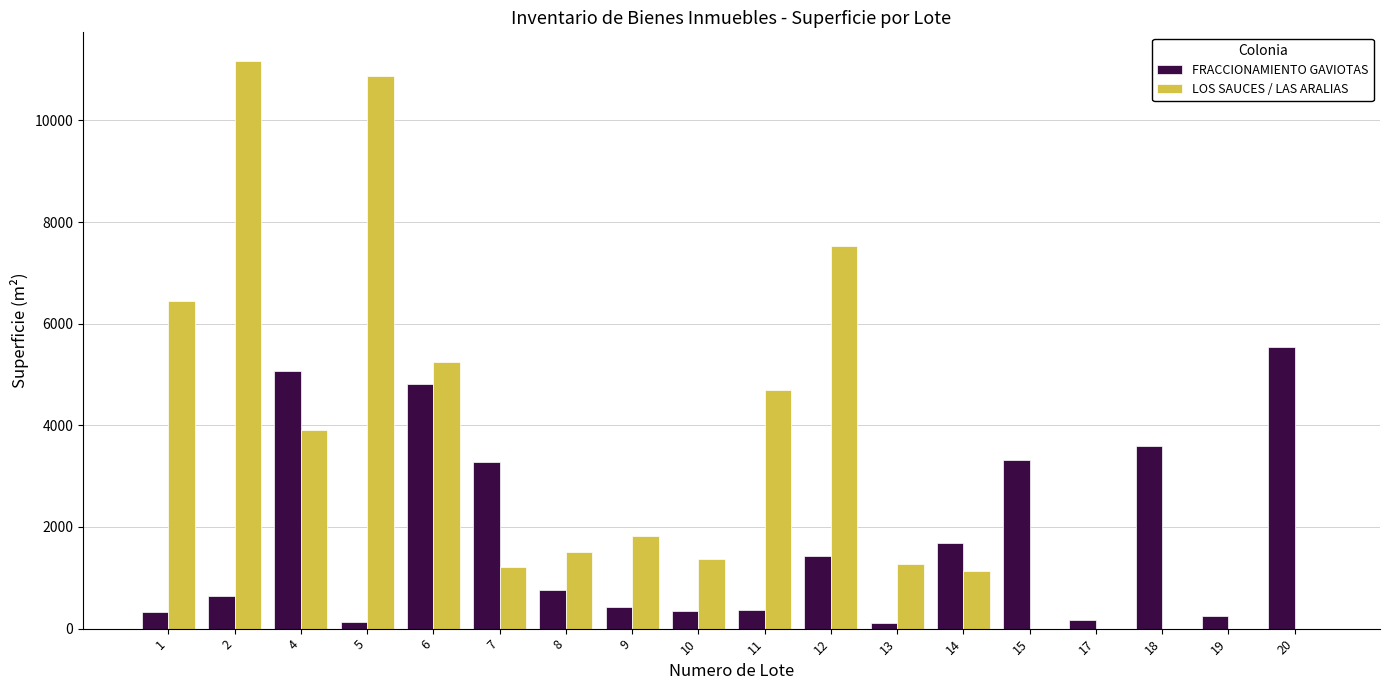

Which series has the largest total across all categories?

LOS SAUCES / LAS ARALIAS